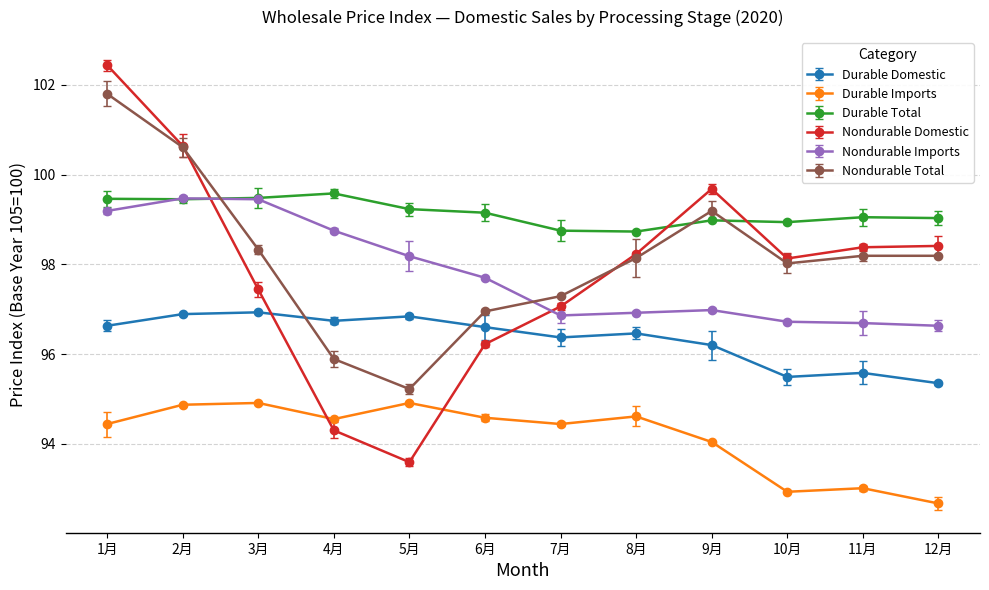

What is the highest value of the Durable Domestic series?

96.9